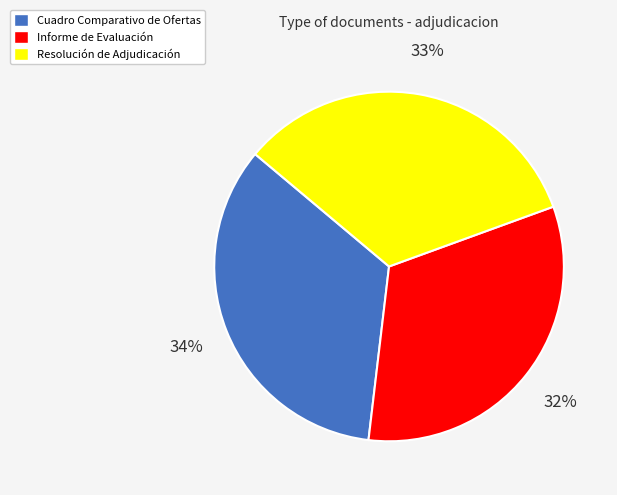

To the nearest percent, what portion does Resolución de Adjudicación represent?

33%